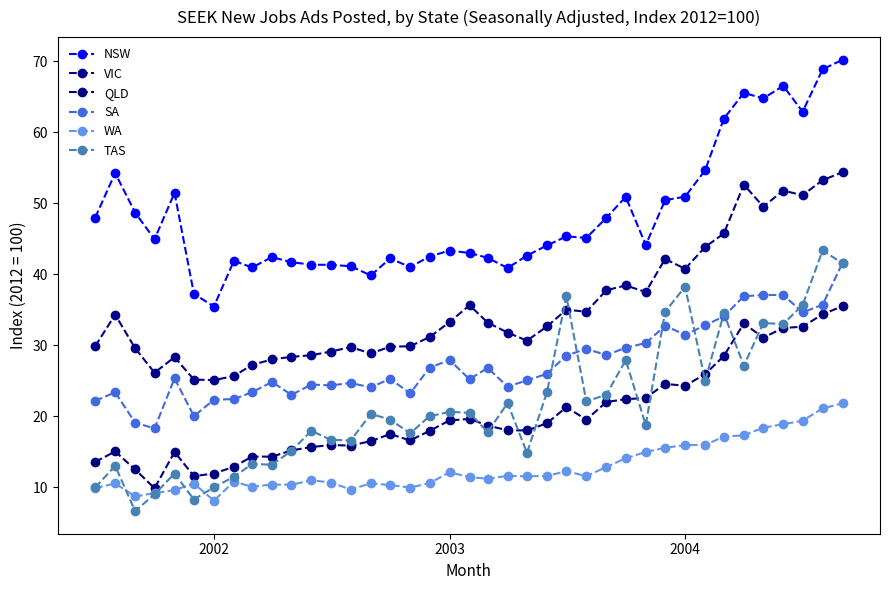

In SA, how many points are lower than both neighbors (excluding endpoints)?

11